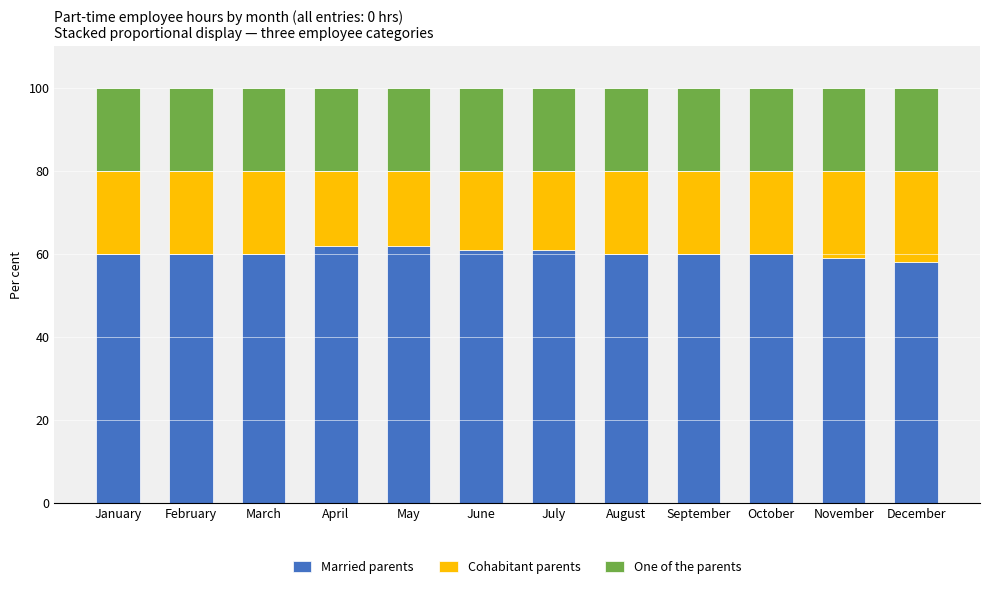

What is the total value across all series at August?

100